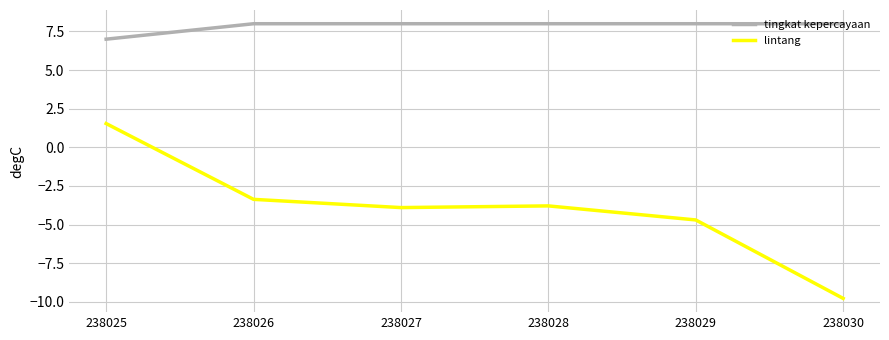

At which label does lintang reach its minimum?

238030